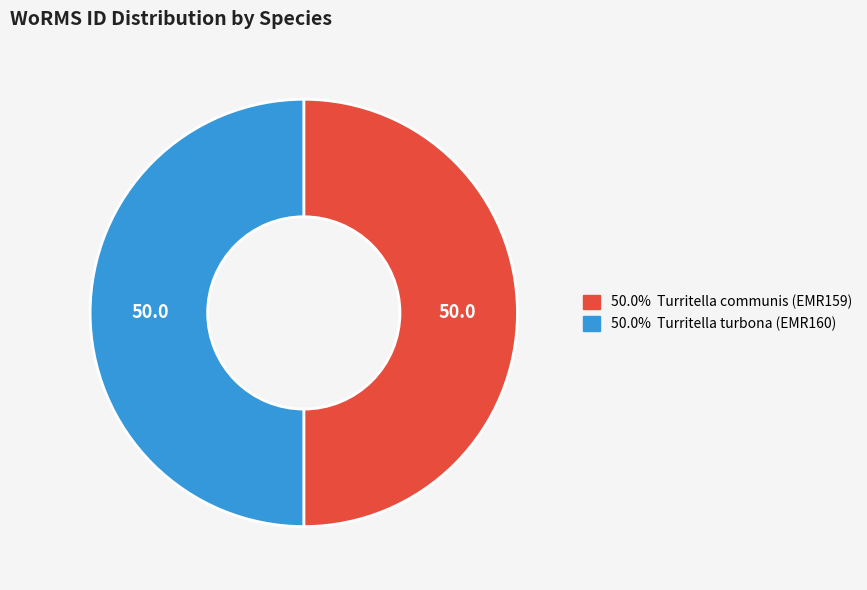

How many segments does this pie chart have?

2